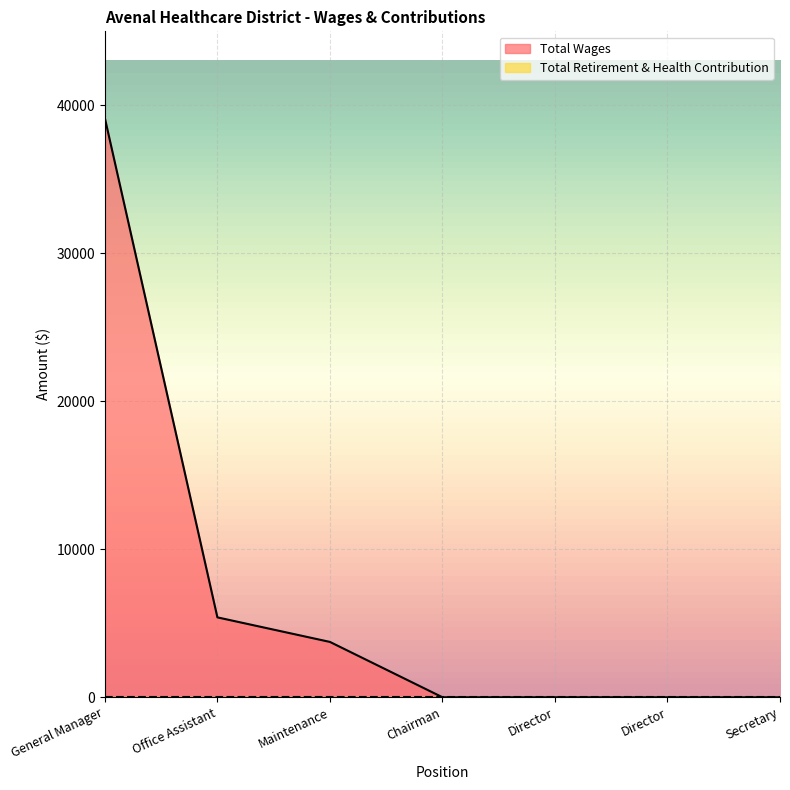

Count the number of categories in the chart.

7